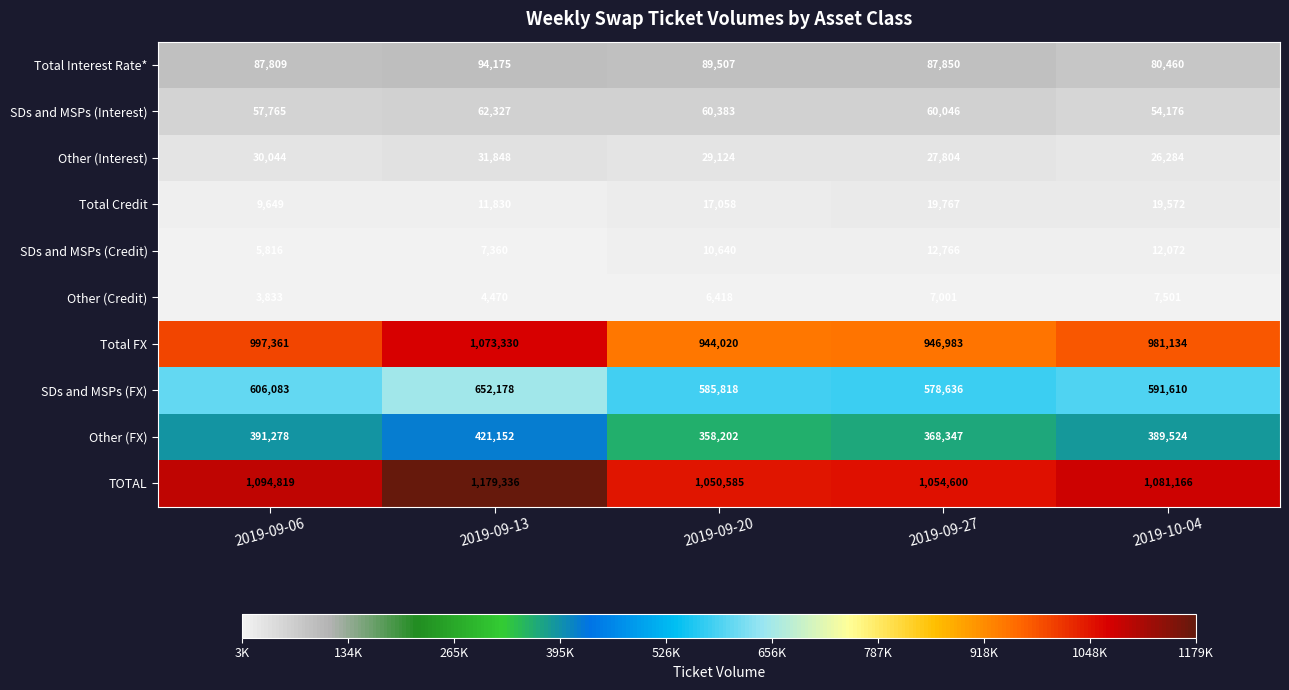

Which series has the largest total across all categories?

TOTAL